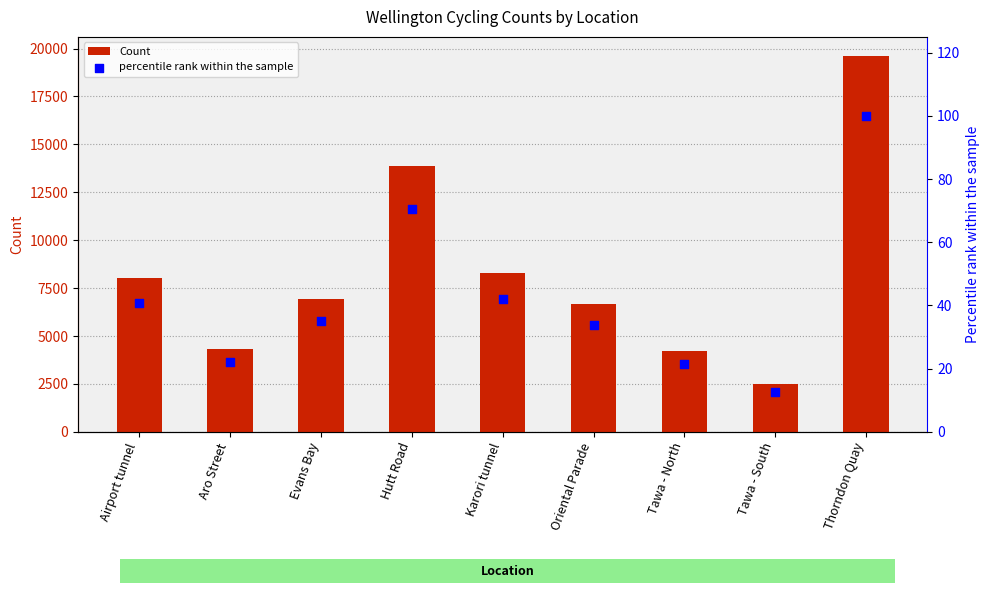

Which series reaches the maximum Y coordinate?

Count